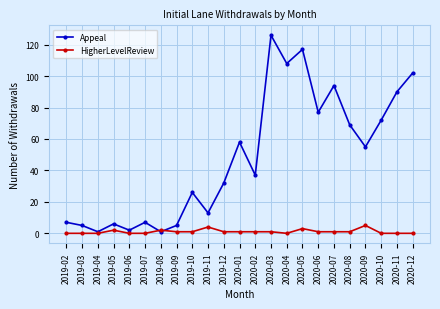

Reading left to right, extract all data points from this chart.

Appeal: 2019-02=7	2019-03=5	2019-04=1	2019-05=6	2019-06=2	2019-07=7	2019-08=1	2019-09=5	2019-10=26	2019-11=13	2019-12=32	2020-01=58	2020-02=37	2020-03=126	2020-04=108	2020-05=117	2020-06=77	2020-07=94	2020-08=69	2020-09=55	2020-10=72	2020-11=90	2020-12=102
HigherLevelReview: 2019-02=0	2019-03=0	2019-04=0	2019-05=2	2019-06=0	2019-07=0	2019-08=2	2019-09=1	2019-10=1	2019-11=4	2019-12=1	2020-01=1	2020-02=1	2020-03=1	2020-04=0	2020-05=3	2020-06=1	2020-07=1	2020-08=1	2020-09=5	2020-10=0	2020-11=0	2020-12=0